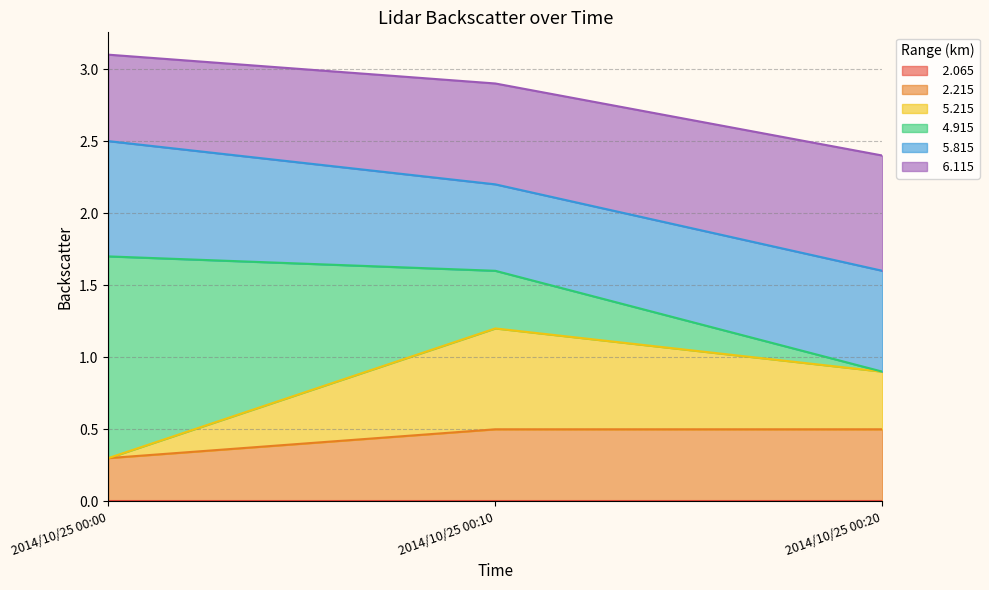

Which label corresponds to the largest value in the chart?

2014/10/25 00:00